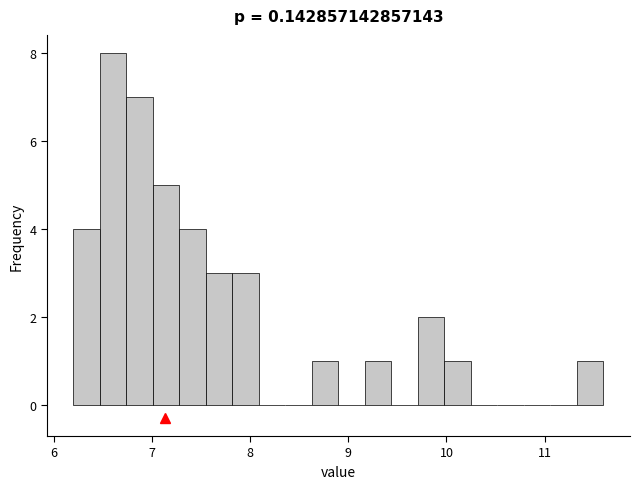

Read against the x-axis, roughly where is the centre of the tallest bar?

6.6